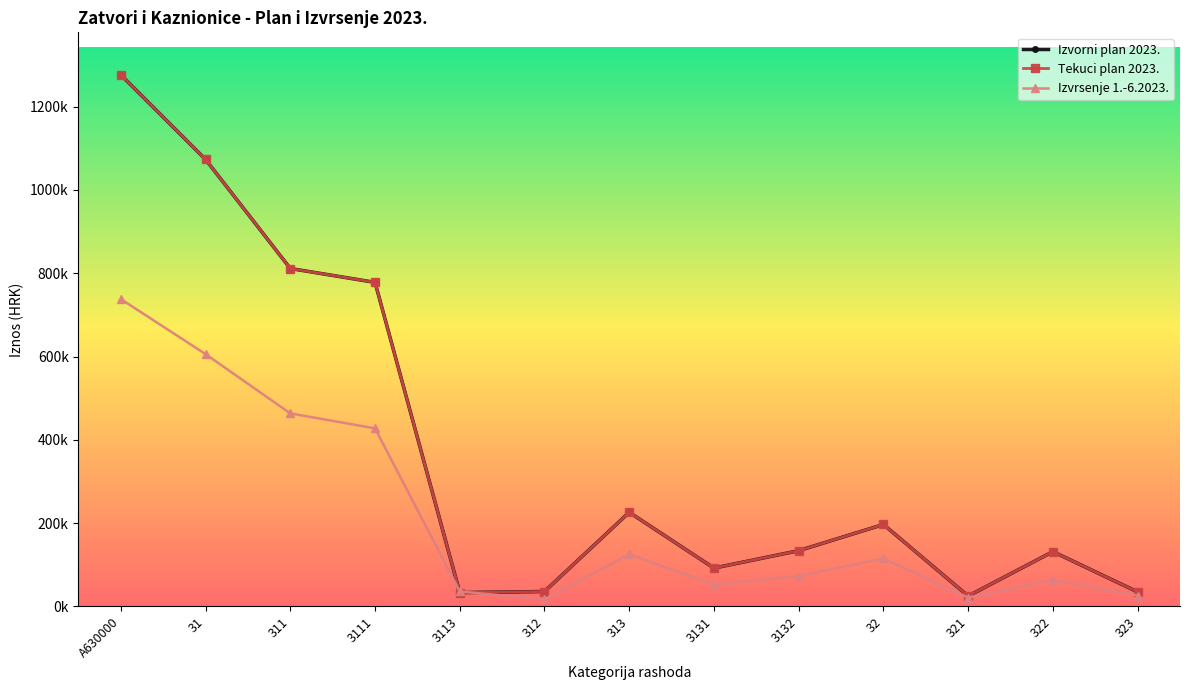

Does the chart have visible grid lines?

No